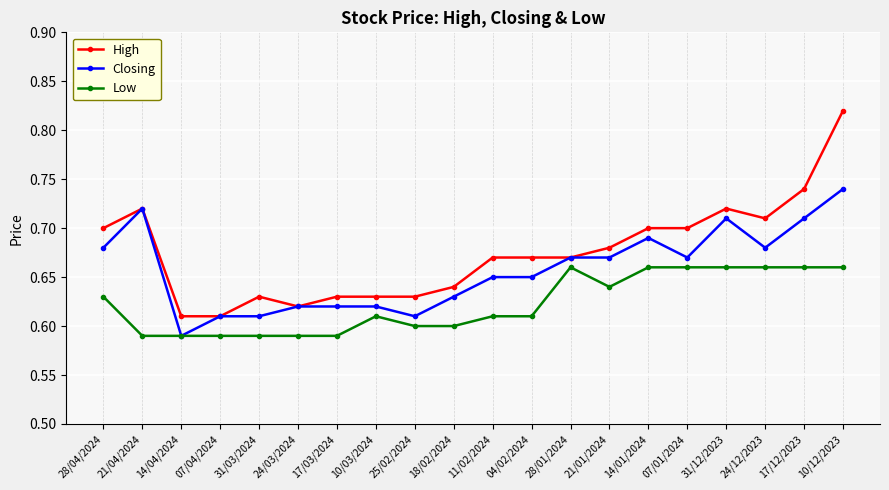

Is this an area chart (filled region under the line)?

No